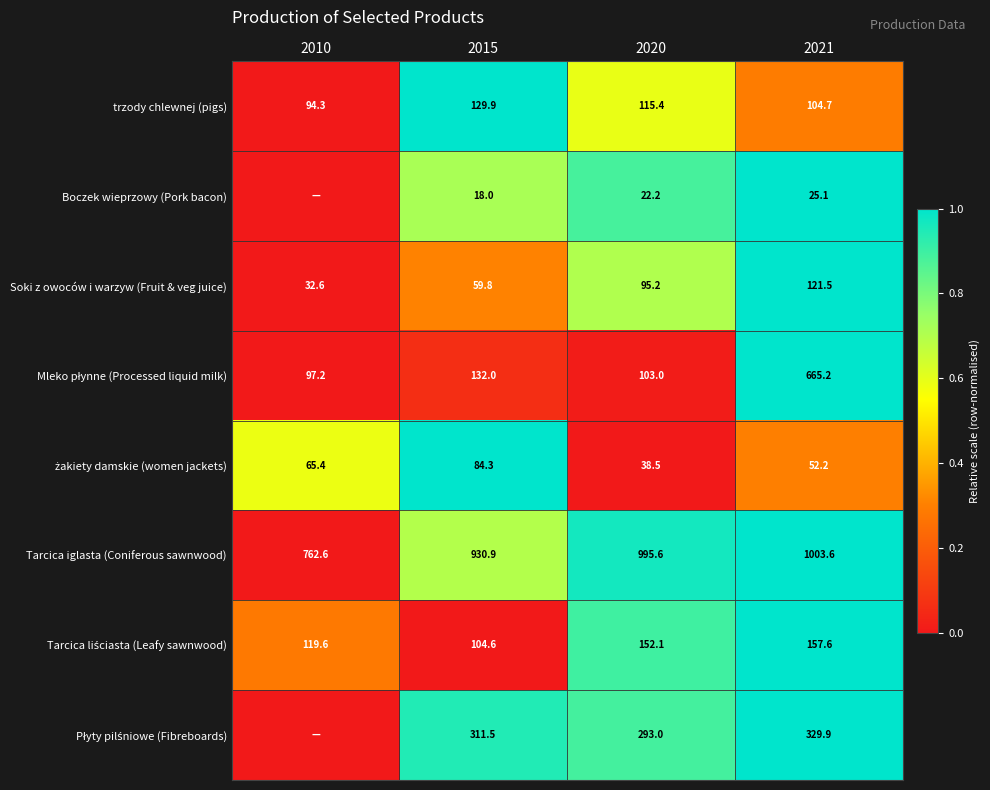

How many data points does each series have?

4